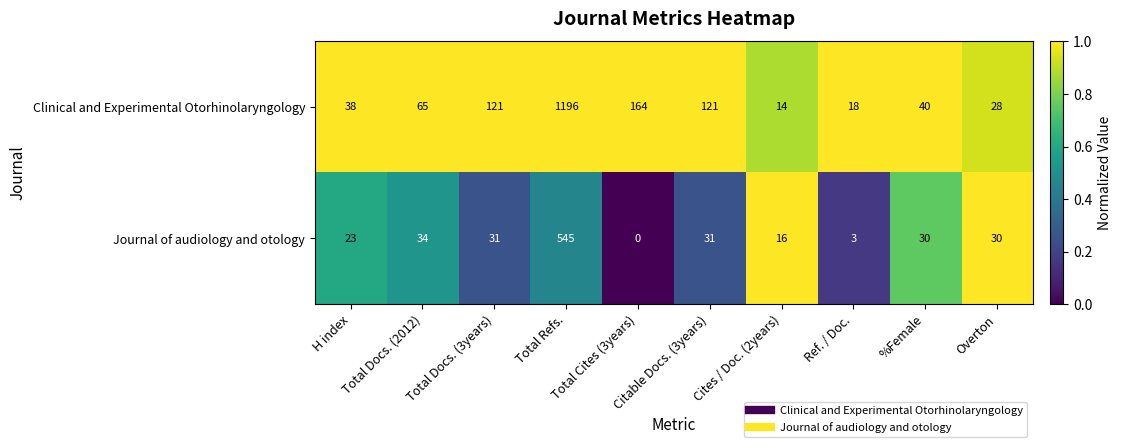

Rank the series at Total Docs. (2012) from highest to lowest value.

Clinical and Experimental Otorhinolaryngology, Journal of audiology and otology